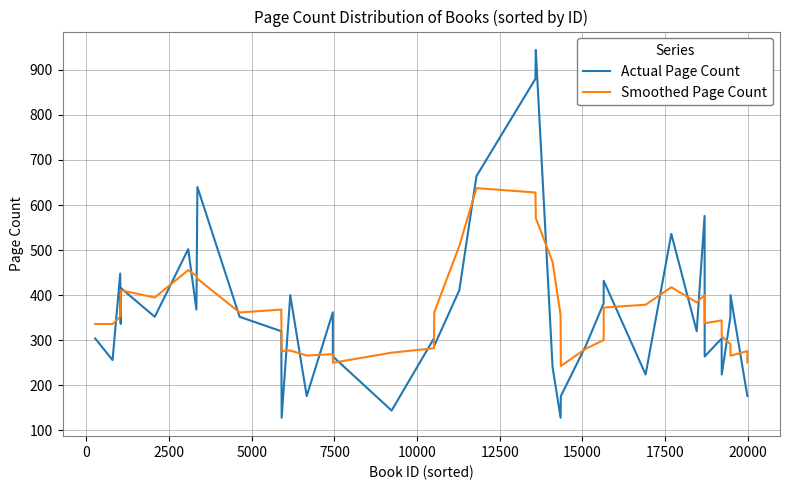

What is the greatest value displayed?

944.0